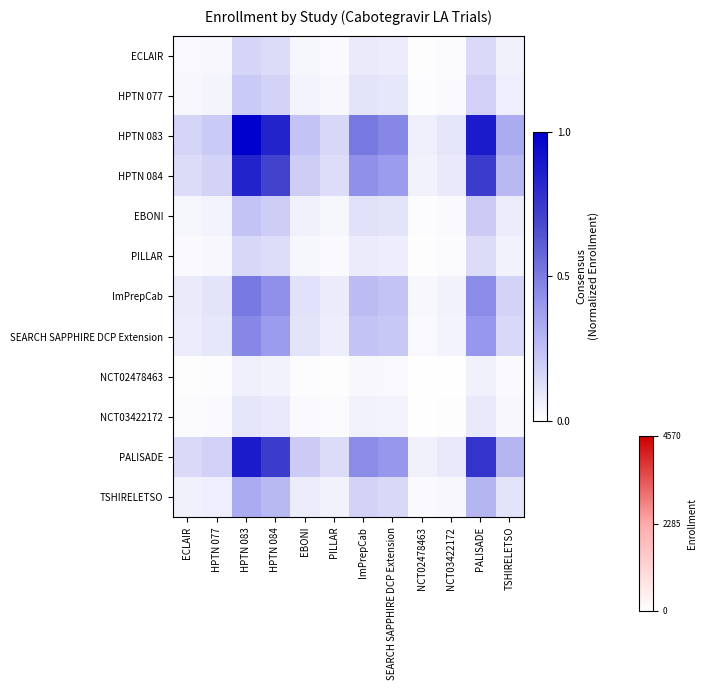

Between ImPrepCab and HPTN 084, which is larger?

HPTN 084